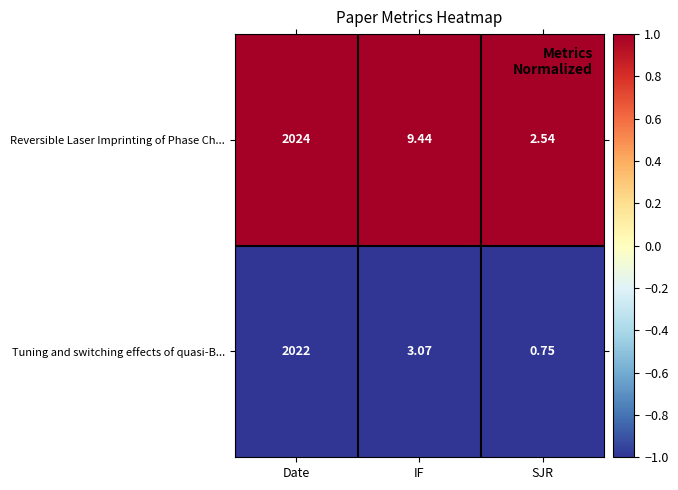

At IF, list the series in order from smallest to largest.

Tuning and switching effects of quasi-B..., Reversible Laser Imprinting of Phase Ch...